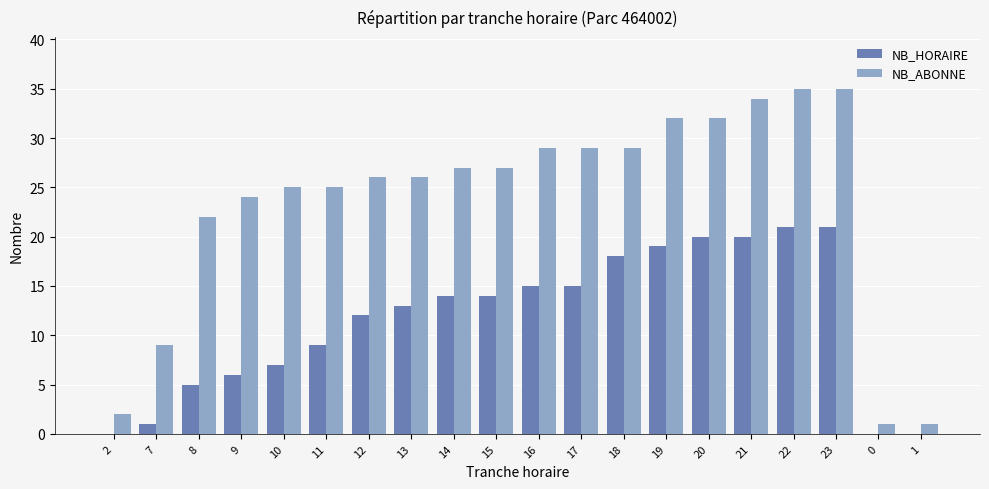

Is the value of NB_ABONNE at 19 greater than the value of NB_HORAIRE at 15?

Yes